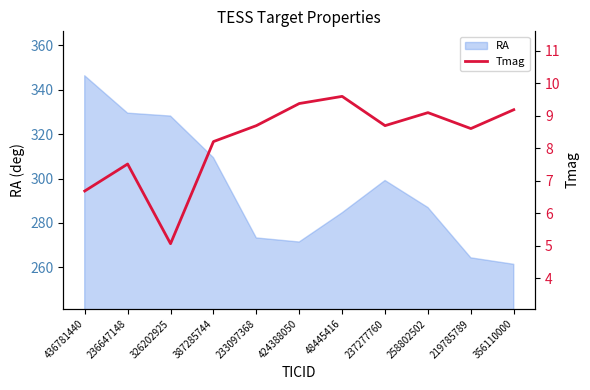

True or false: the data shows 12.7 at 219785789.

False